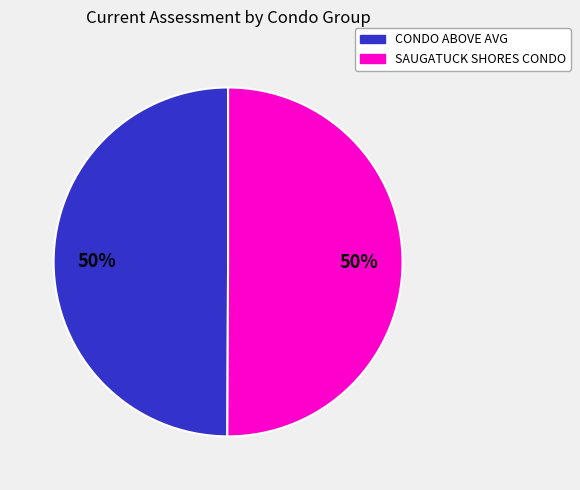

To the nearest percent, what is the average slice percentage?

50%